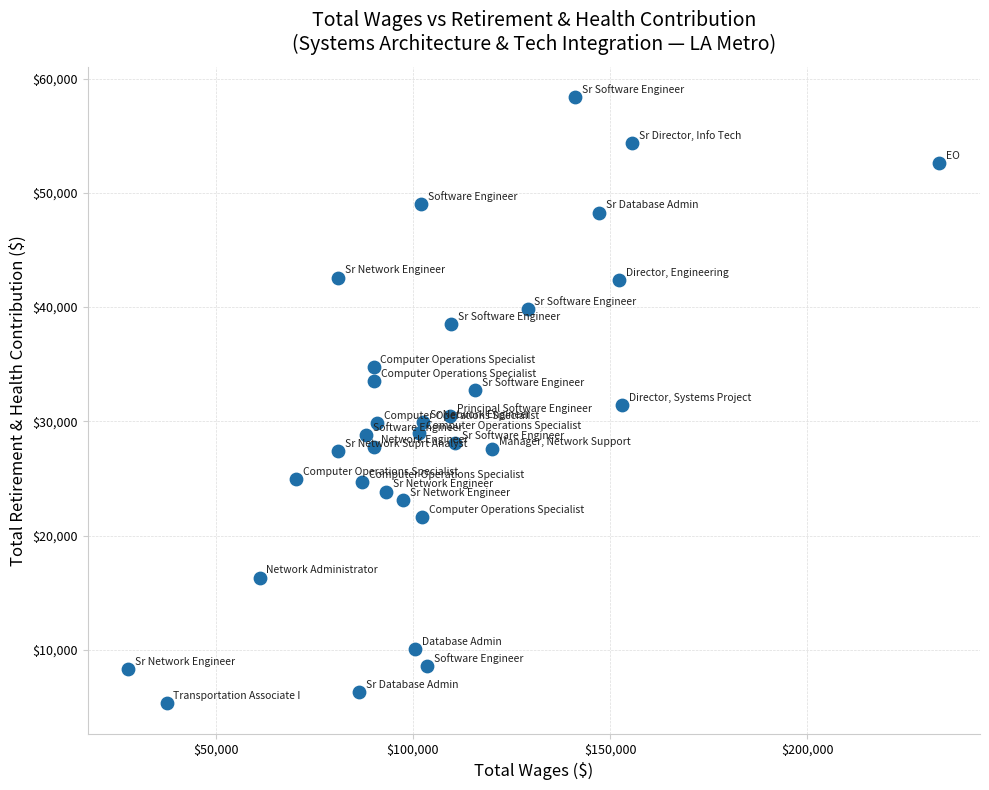

What is the range of Y values (max minus min)?

53029